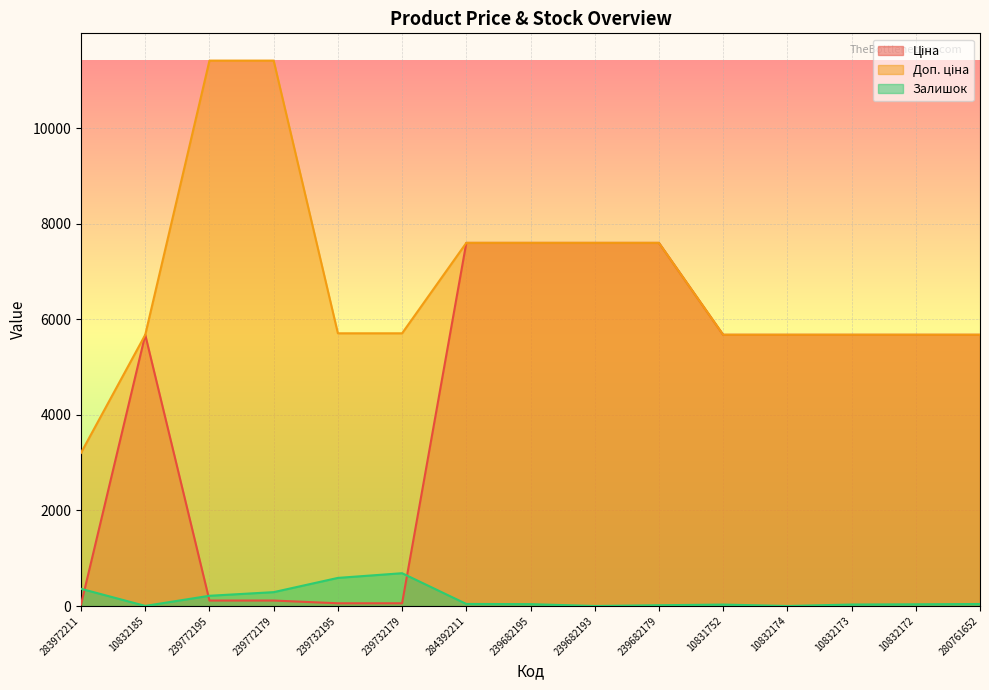

How many lines are shown in the chart?

3